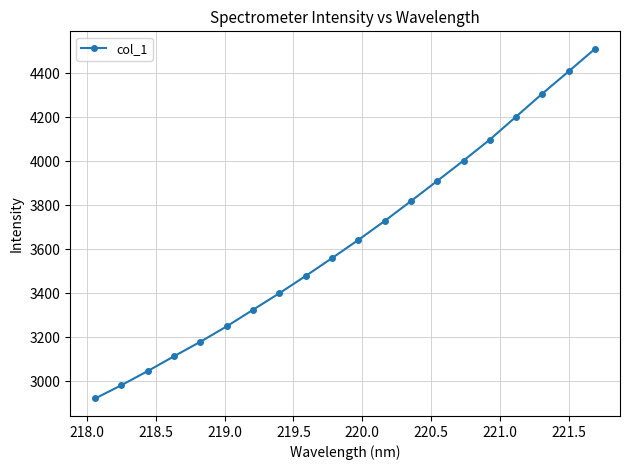

True or false: there are more than 2 points higher than both neighbors.

False